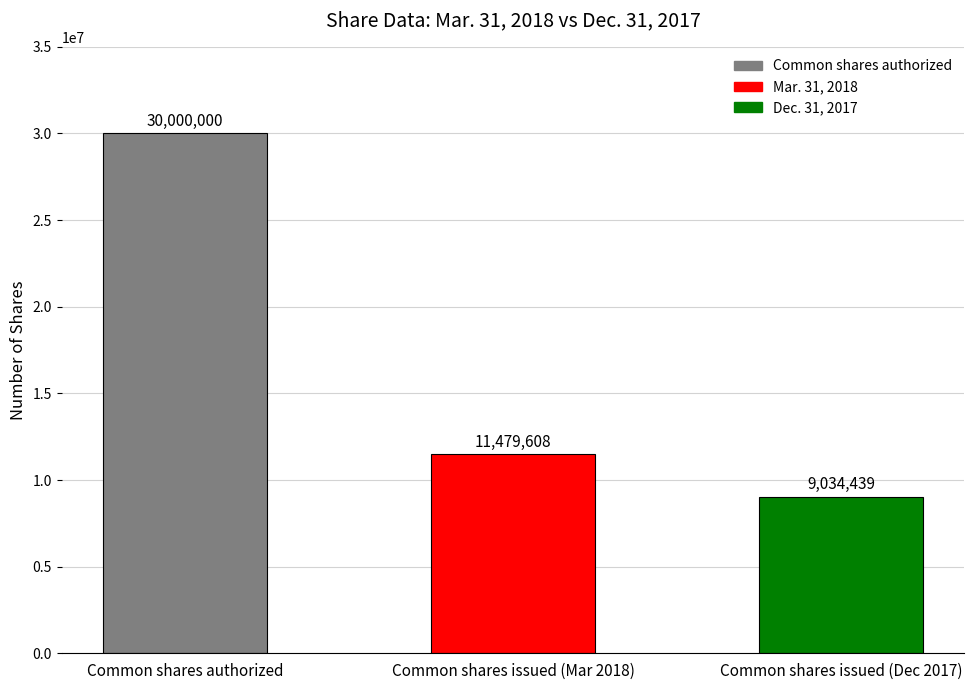

Is it true that the value at Common shares authorized is 45652360?

False